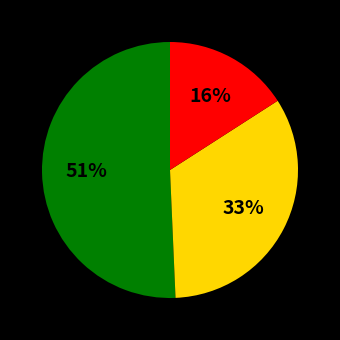

Is there a majority slice in this chart?

Yes